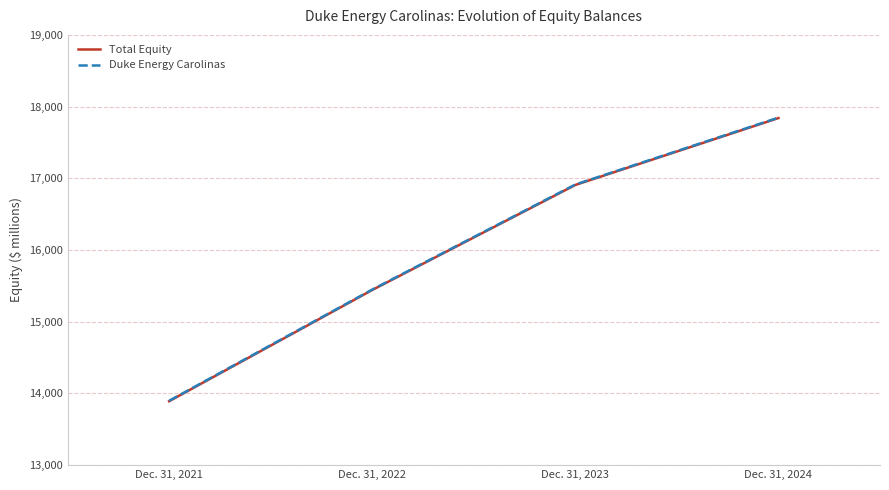

At which category is the sum across all series the highest?

Dec. 31, 2024